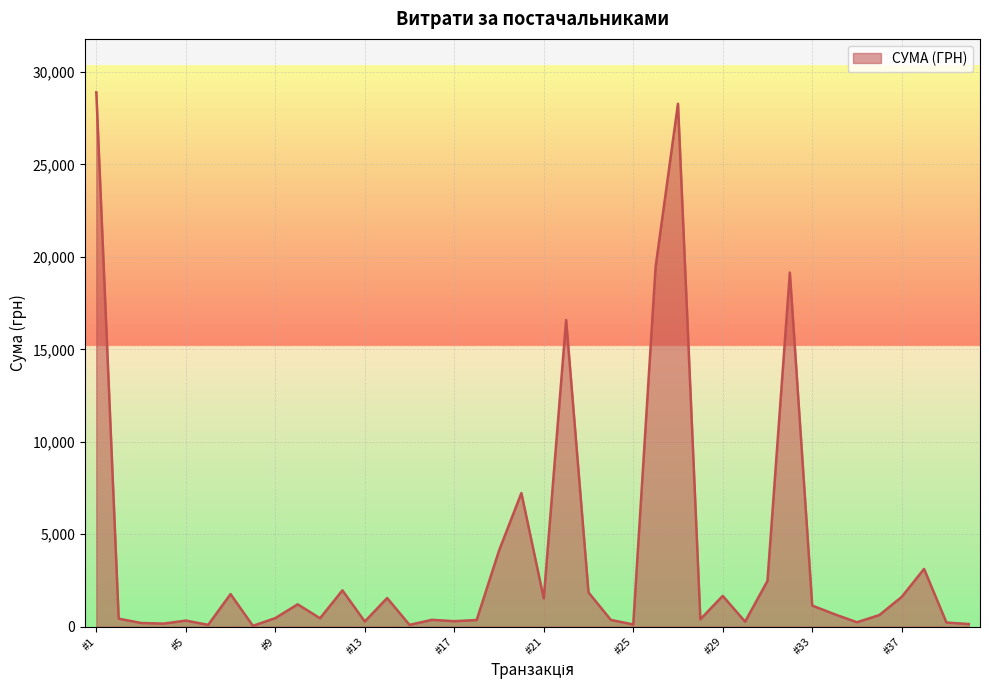

Does the chart have visible grid lines?

Yes